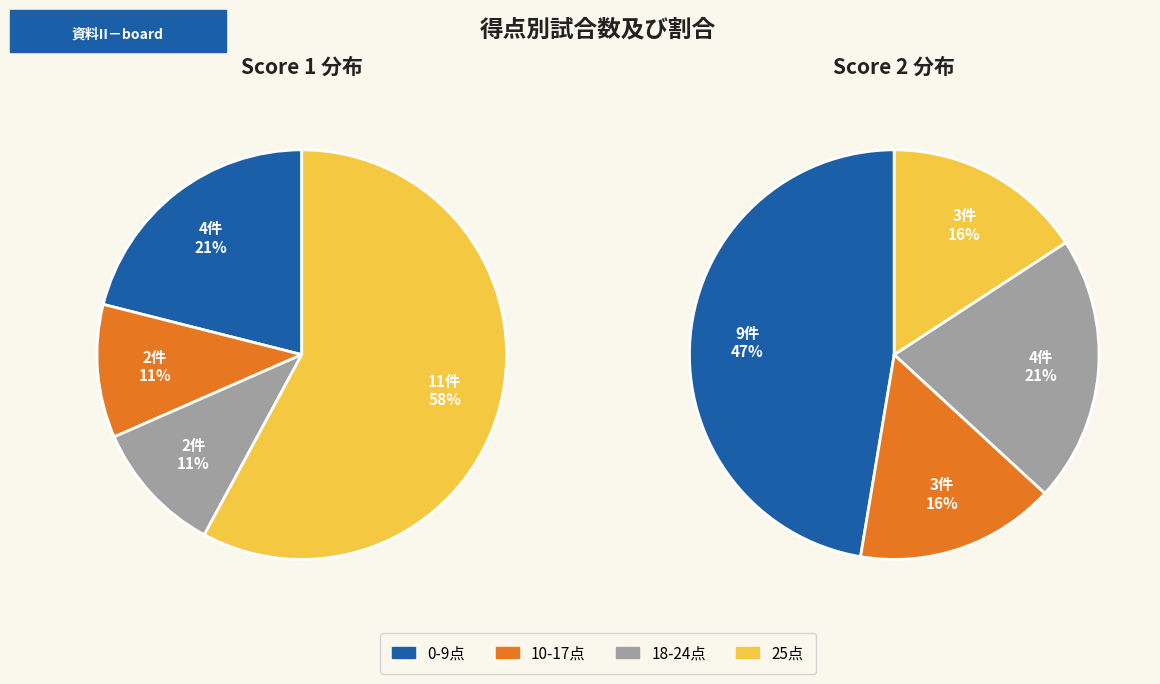

Which series has the widest spread of values?

Score 1 wins